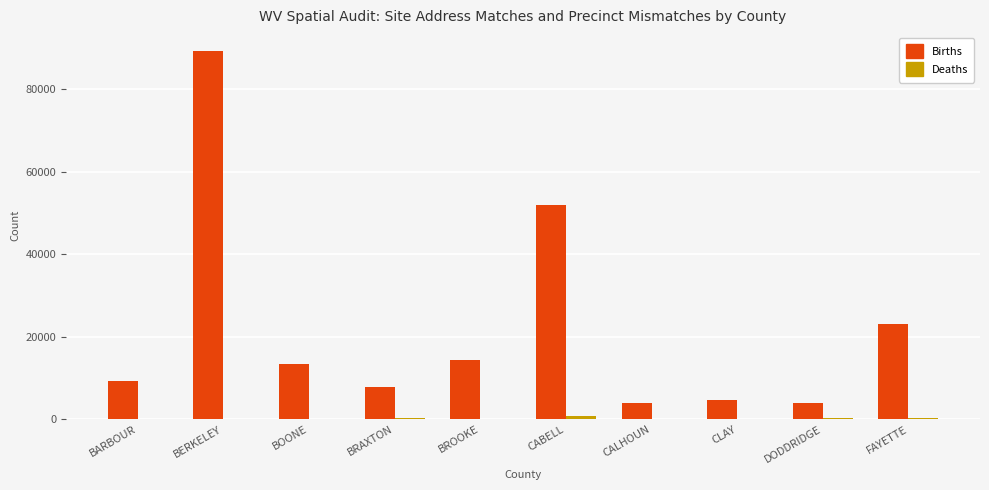

What is the sum of all Births values?

222276